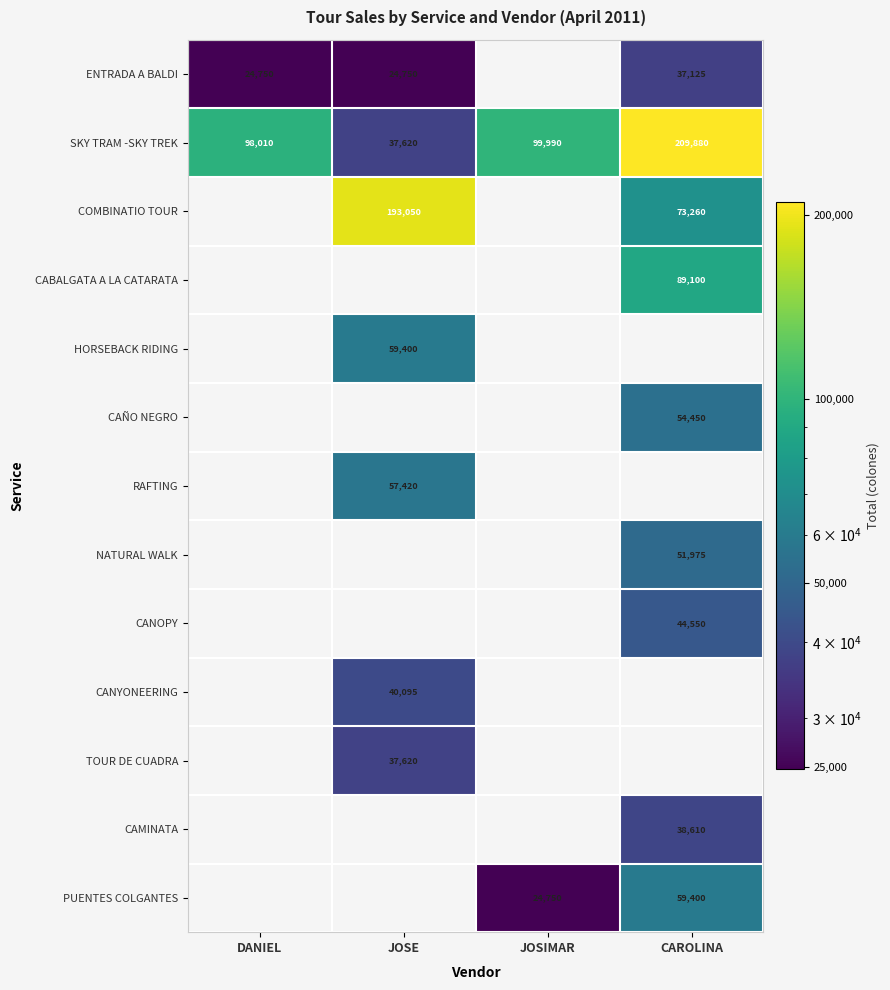

Is the value of HORSEBACK RIDING at JOSE greater than the value of SKY TRAM -SKY TREK at CAROLINA?

No